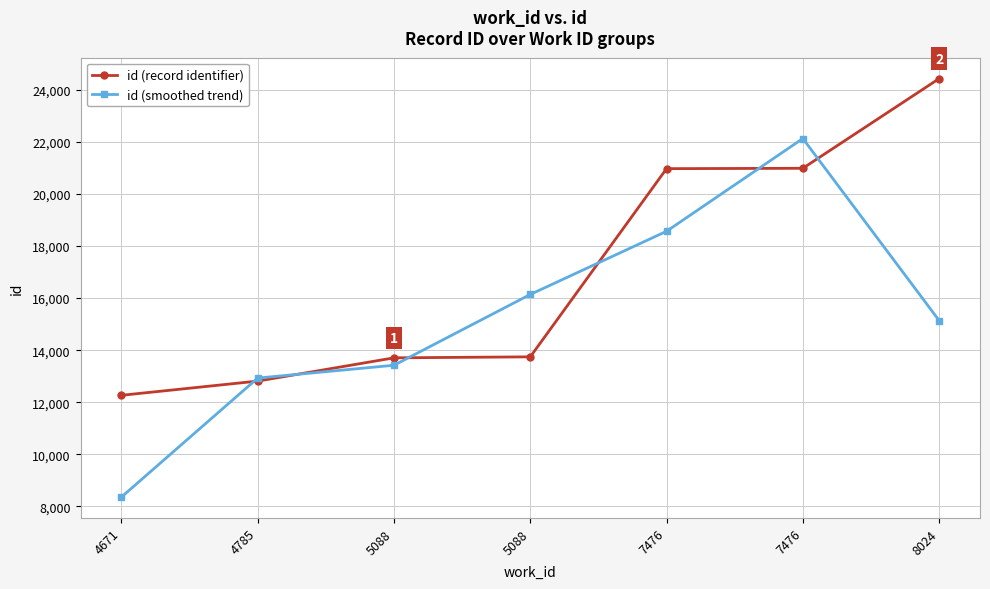

Rank the series by their maximum value, from lowest to highest.

id (smoothed trend), id (record identifier)